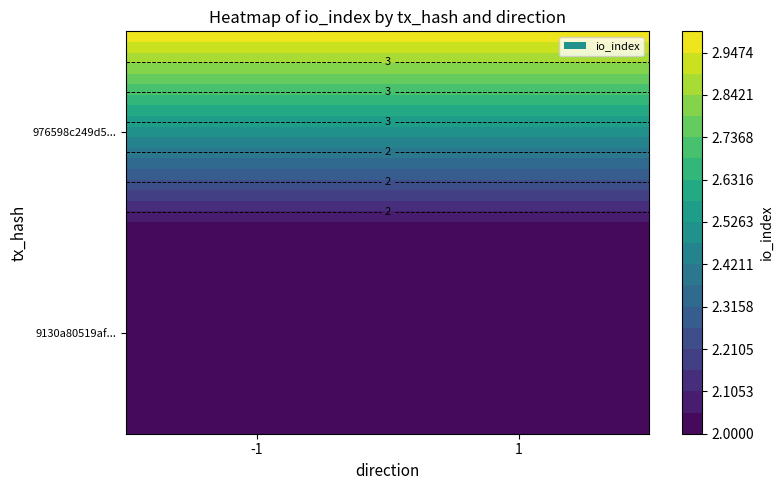

How many 976598c249d5ed776801f4262bed18a4df28c6a values are between 1 and 3?

2